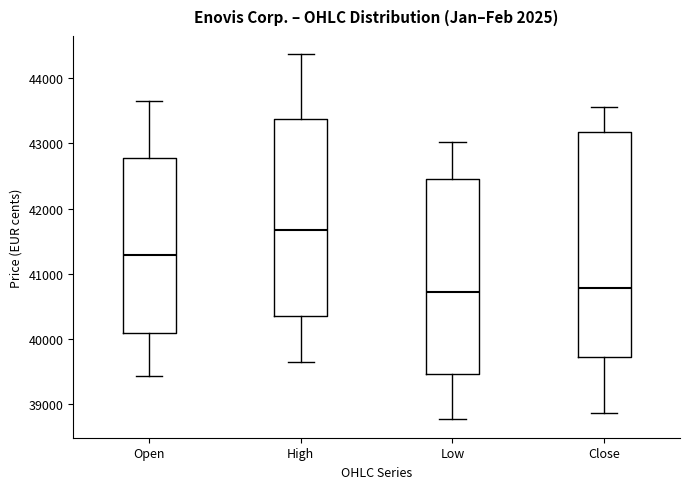

Which box has the highest median line?

High